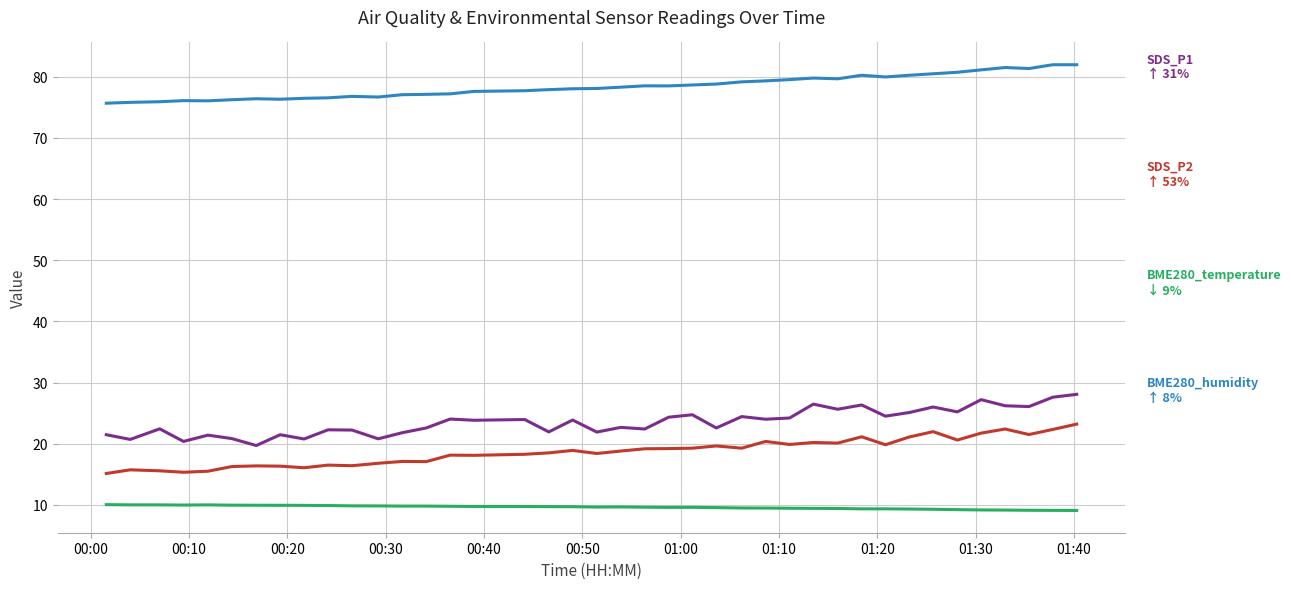

What is the smallest value displayed?

9.1